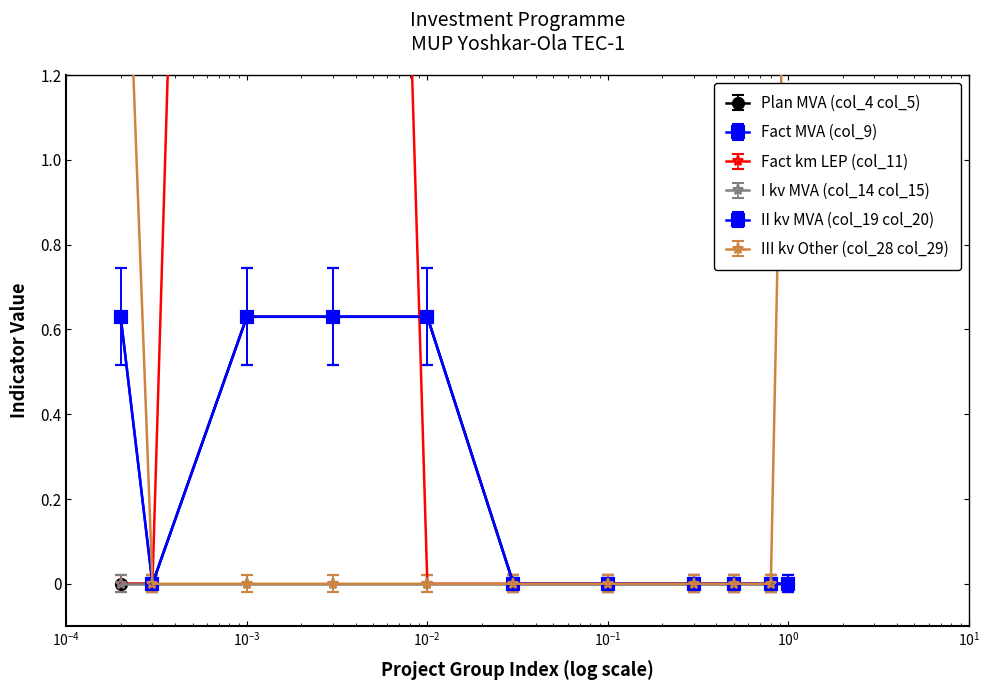

Which series ends up on top after the final intersection of III kv Other (col_28 col_29) and Fact MVA (col_9)?

III kv Other (col_28 col_29)